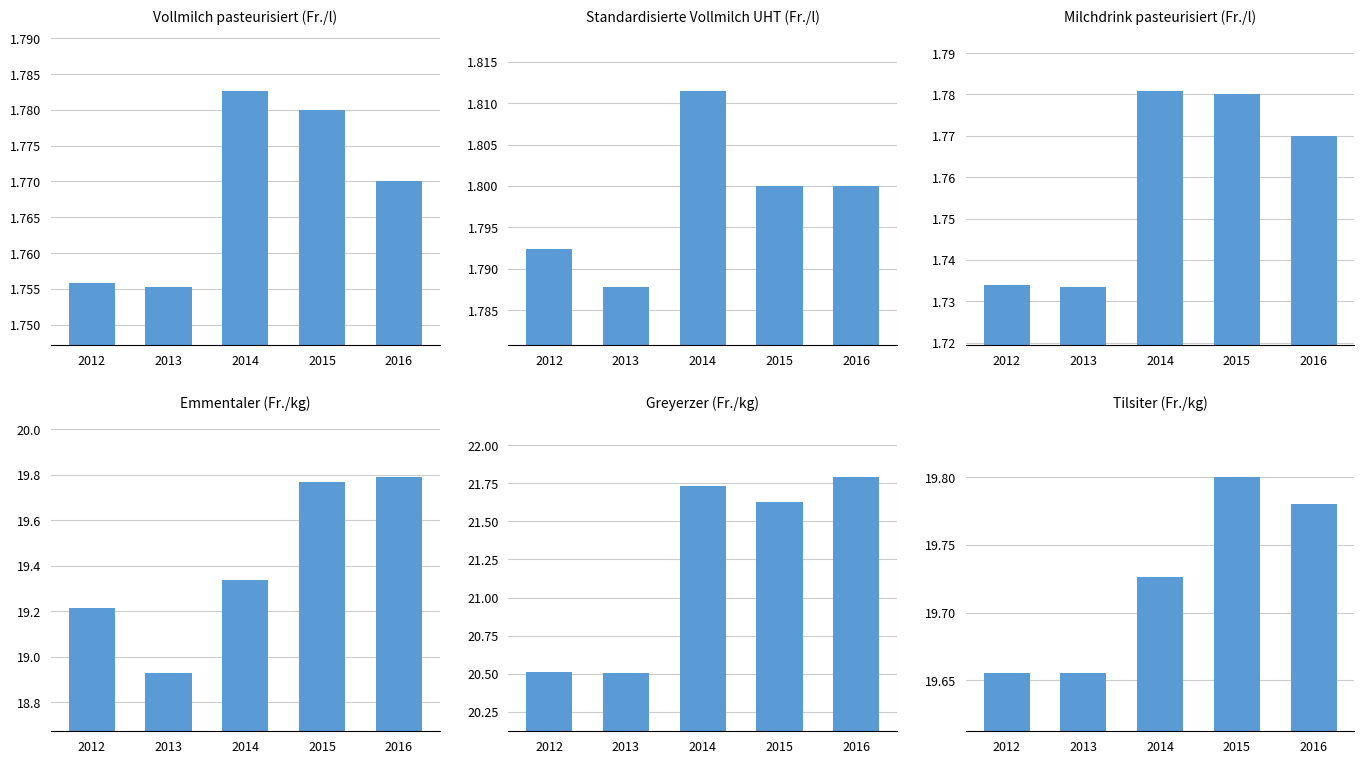

Rank the categories by Standardisierte Vollmilch UHT value from highest to lowest.

2014, 2015, 2016, 2012, 2013